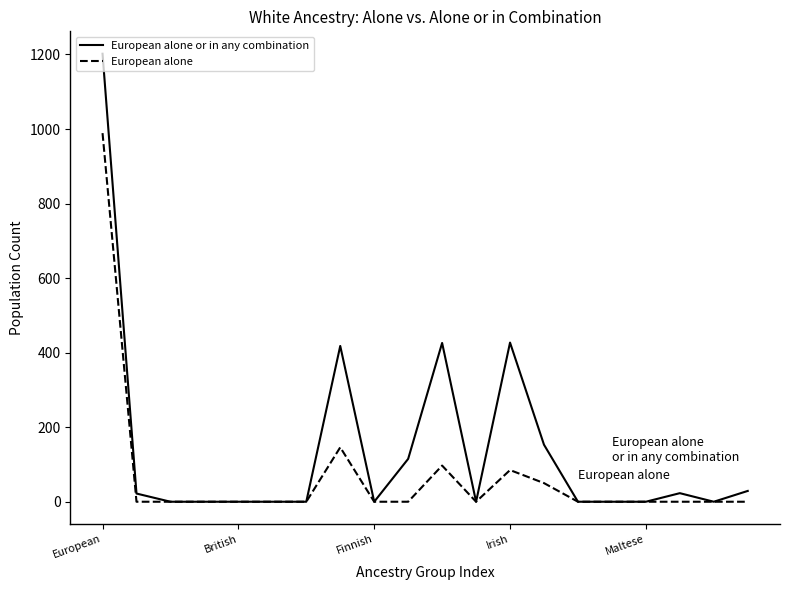

What is the maximum value shown in the chart?

1202